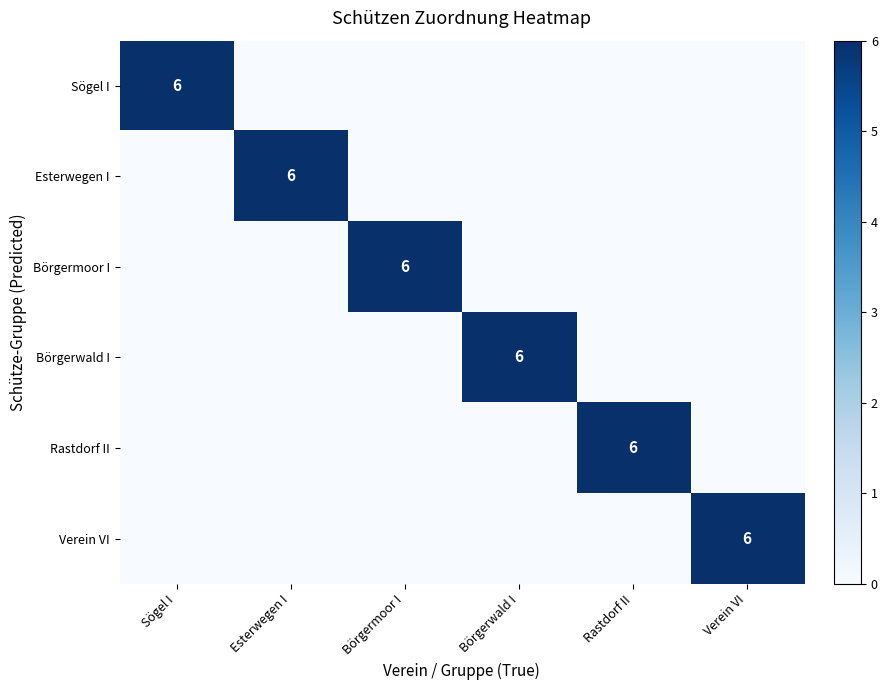

Is it true that Börgerwald I equals 3 at Börgerwald I?

False